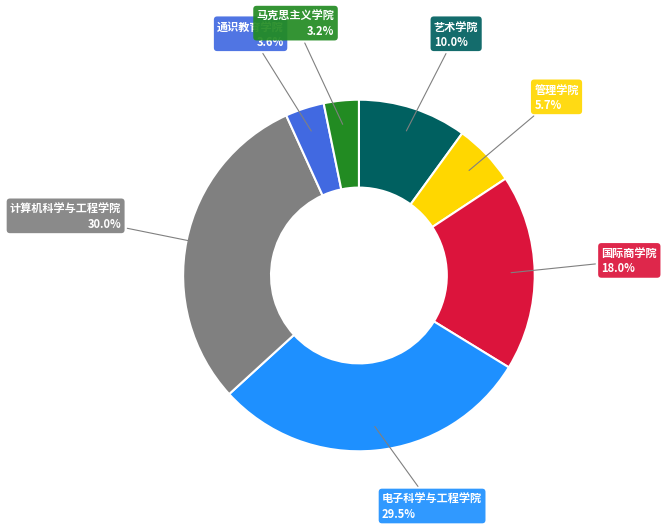

How many segments does this pie chart have?

7